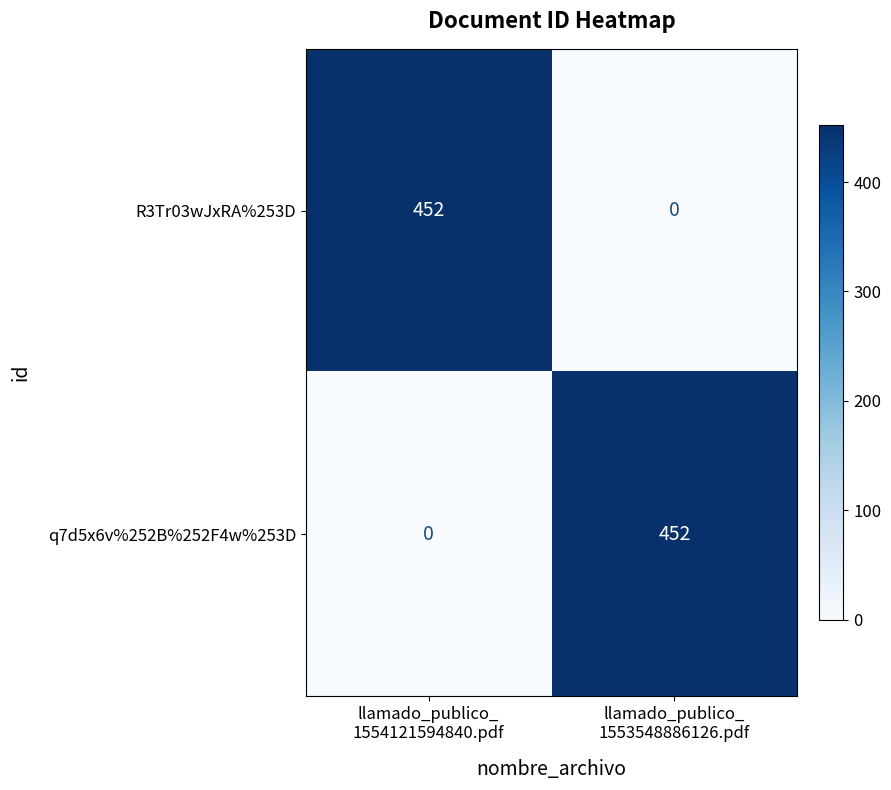

What is the difference between the maximum and minimum values in the R3Tr03wJxRA%253D series?

452